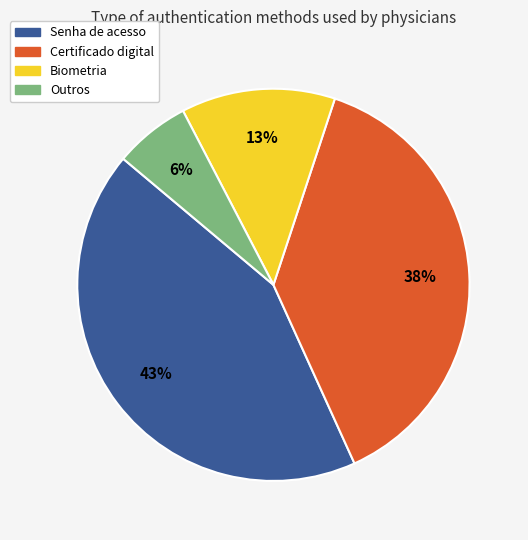

To the nearest percent, what is the average slice percentage?

25%